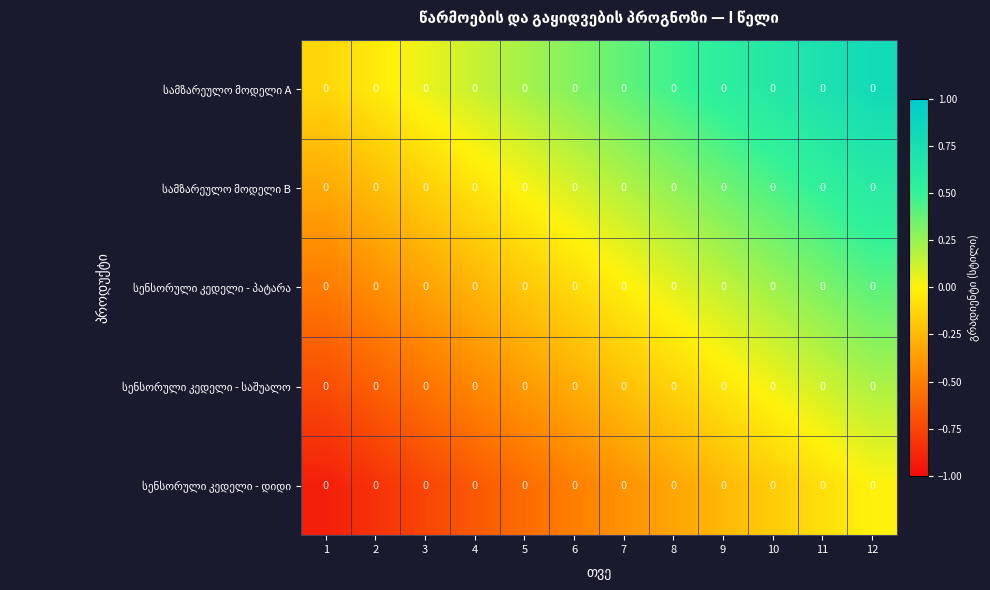

Rank the categories by სენსორული კედელი - საშუალო value from lowest to highest.

1, 2, 3, 4, 5, 6, 7, 8, 9, 10, 11, 12